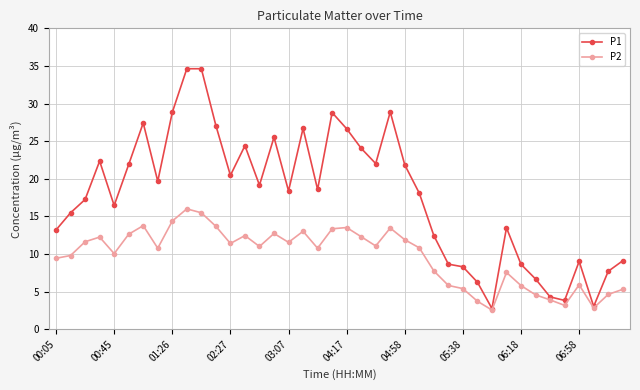

What is the maximum value for P2?

16.0